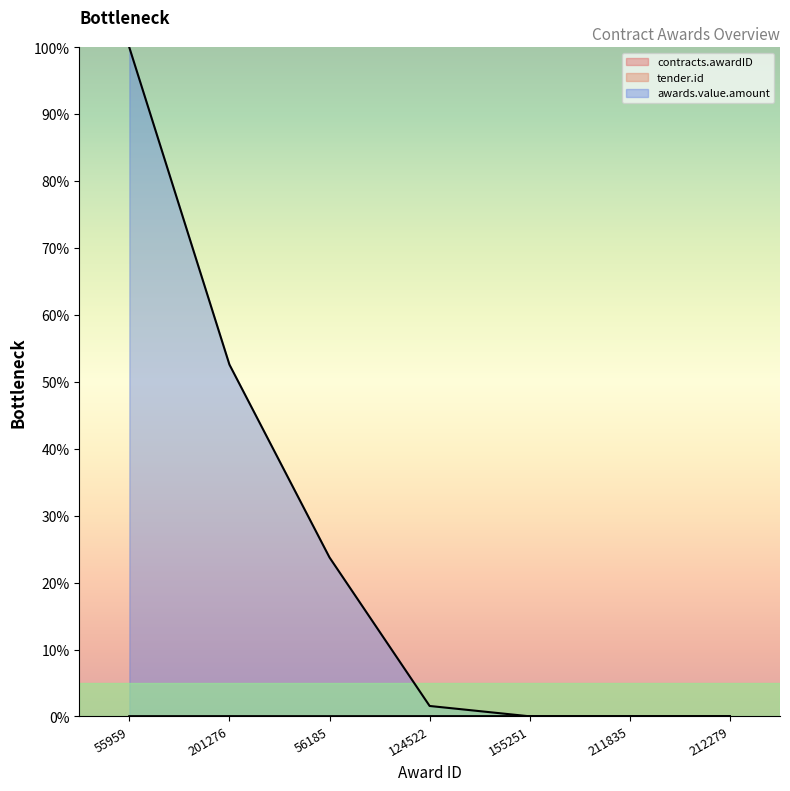

What is the total value across all series at 155251?

0.1